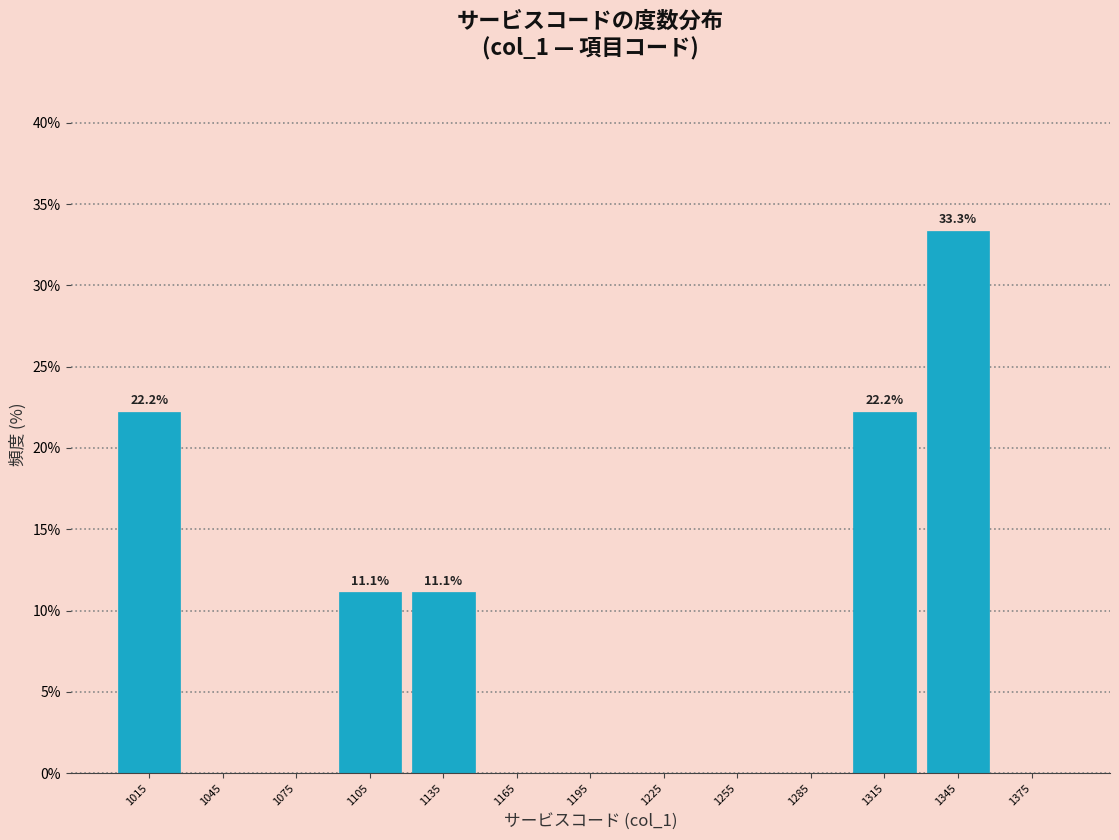

Which range on the x-axis has the tallest bar?

1330 to 1360